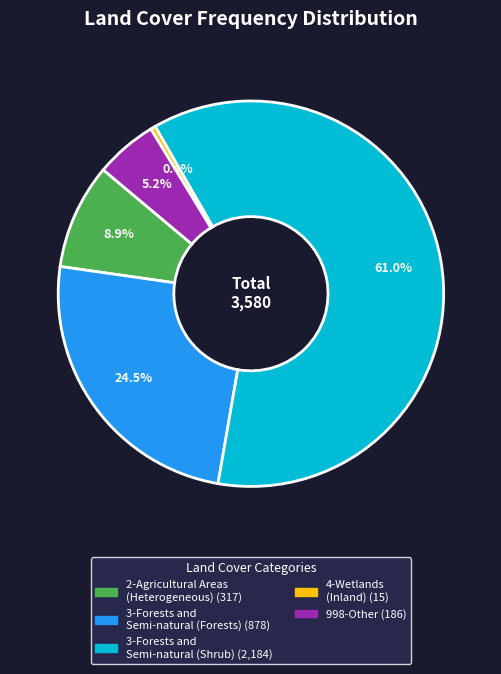

Combined, do 3-Forests and Semi-natural (Shrub) and 4-Wetlands (Inland) account for over 50%?

Yes